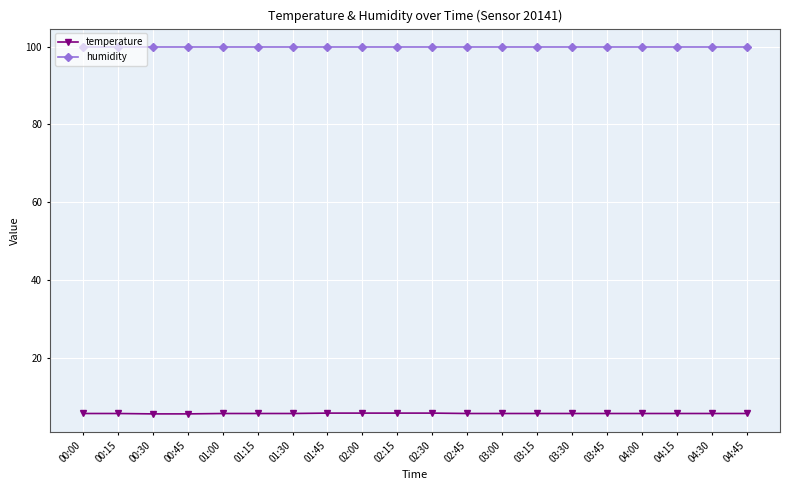

The humidity series shows 62.9 at 03:15. True or false?

False